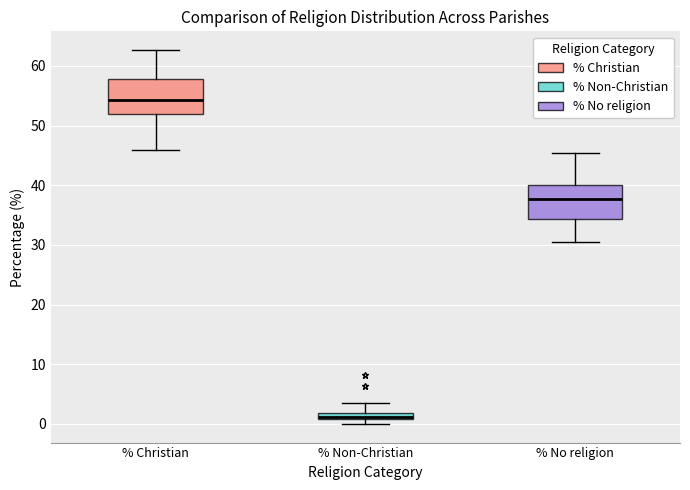

Where does the lower whisker of the box for % Christian end on the y-axis? The values are not printed on the chart, so give them approximately, as read against the axis.

46